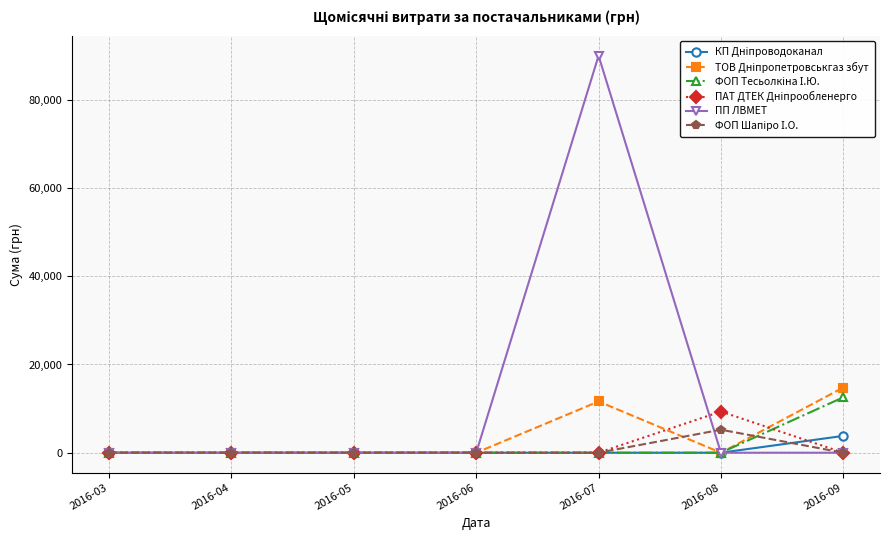

Which label corresponds to the largest value in the chart?

2016-07